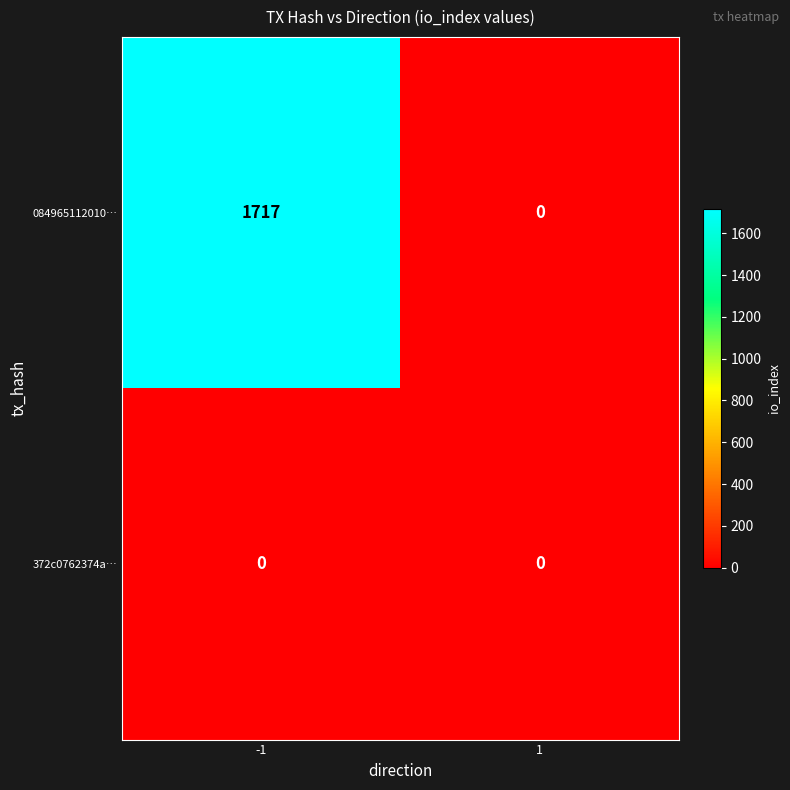

List the series in order of their peak value, lowest first.

372c0762374a…, 084965112010…